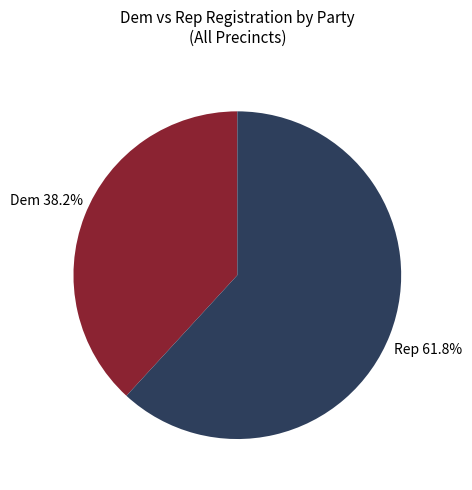

Is there any slice that represents more than half of the pie?

Yes